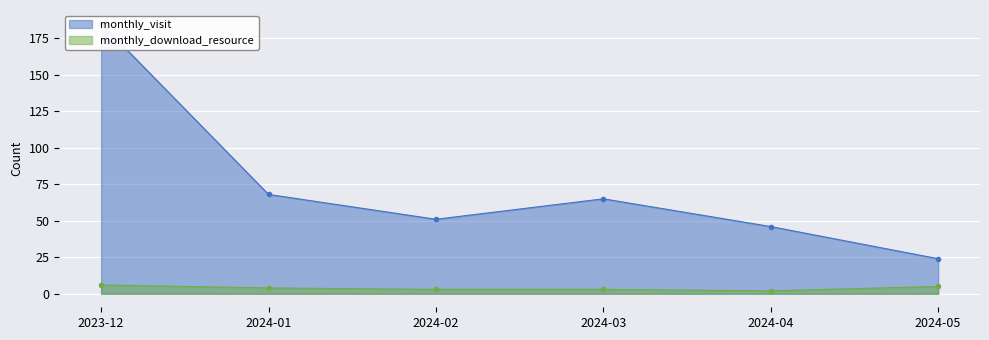

How many values in the monthly_visit series are below 65?

3